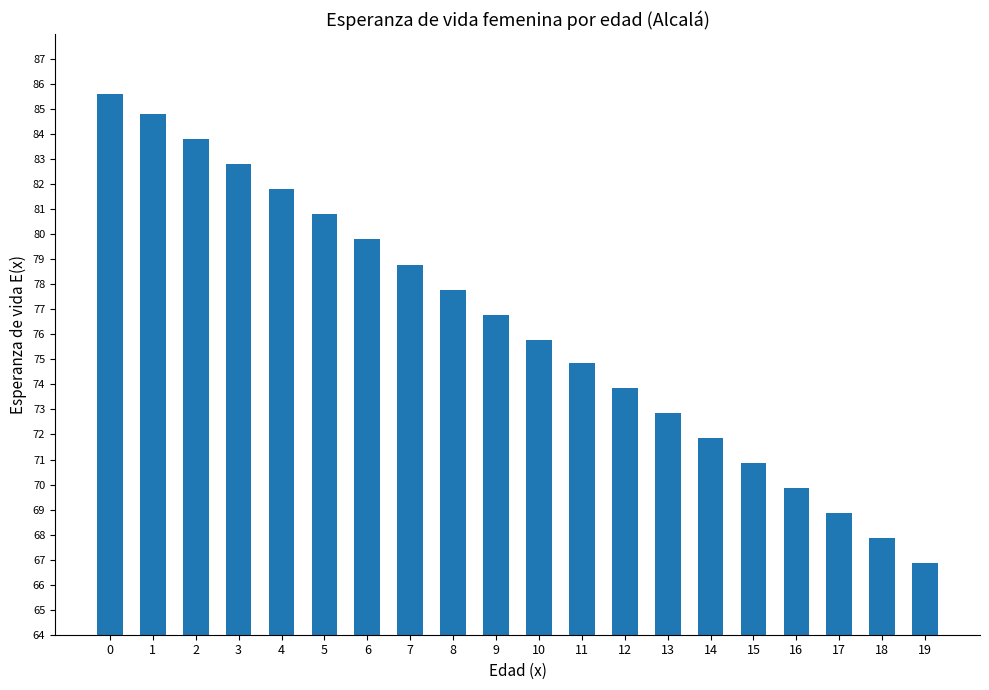

What is the difference between the values at 17 and 4?

12.9